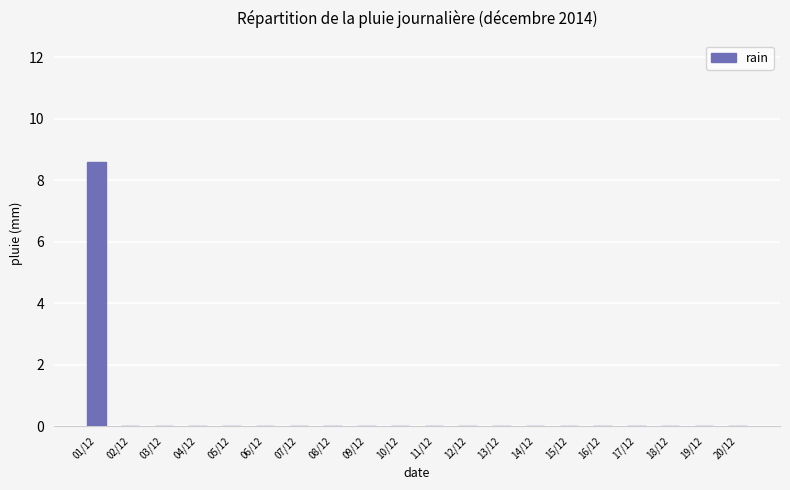

Reading right to left, extract all data points from this chart.

20/12=0.0	19/12=0.0	18/12=0.0	17/12=0.0	16/12=0.0	15/12=0.0	14/12=0.0	13/12=0.0	12/12=0.0	11/12=0.0	10/12=0.0	09/12=0.0	08/12=0.0	07/12=0.0	06/12=0.0	05/12=0.0	04/12=0.0	03/12=0.0	02/12=0.0	01/12=8.6